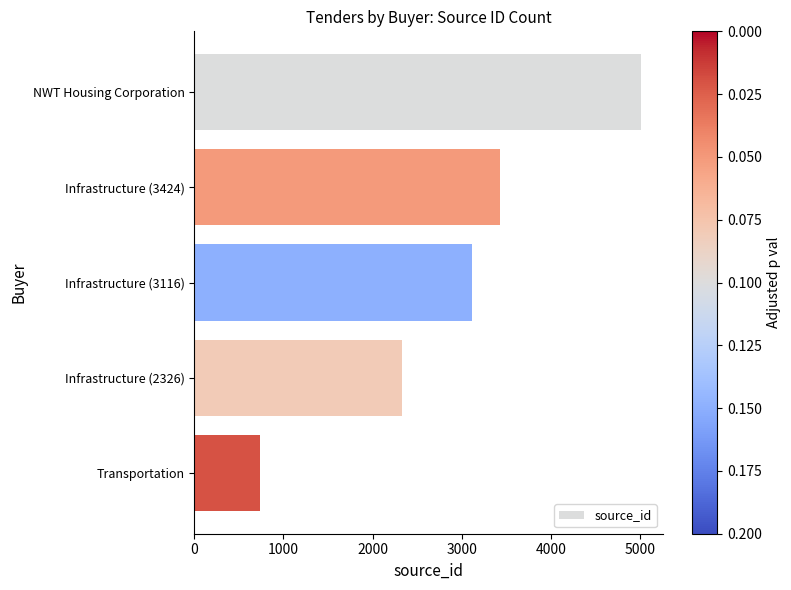

The chart shows a value of 1178 at Infrastructure (3424). True or false?

False